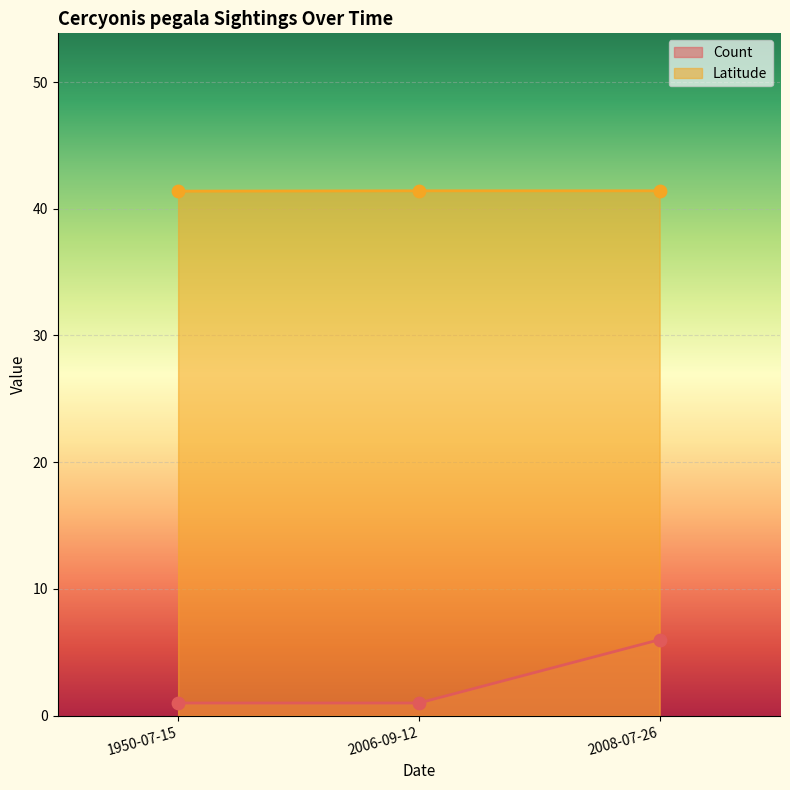

Between 2006-09-12 and 2008-07-26, which series saw the biggest shift?

Count